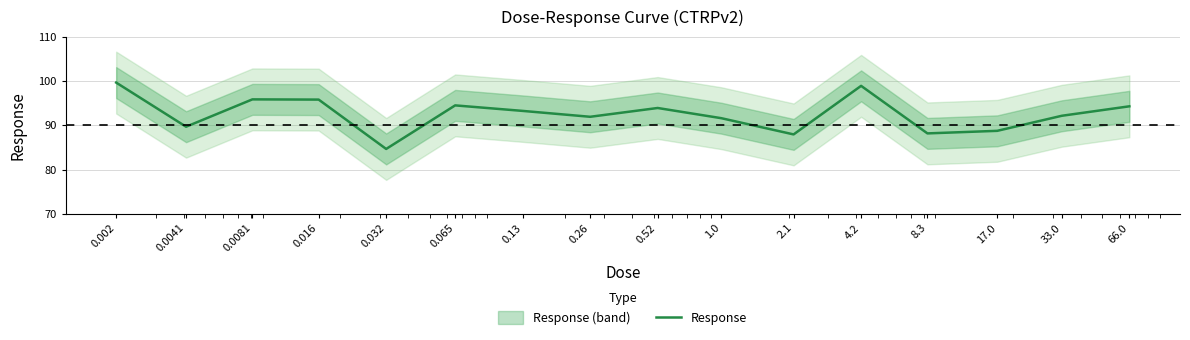

At which label is the value closest to 92?

0.26